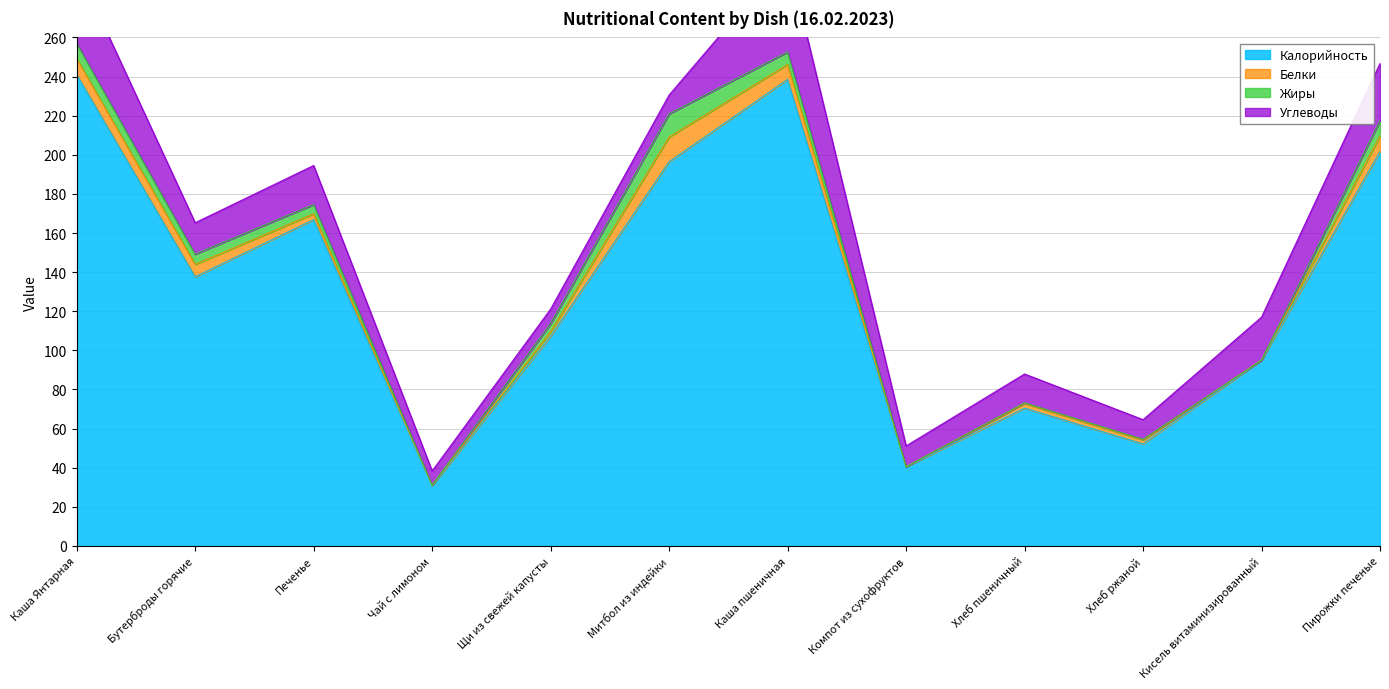

What is the difference between the highest and lowest values at Бутерброды горячие?

132.4